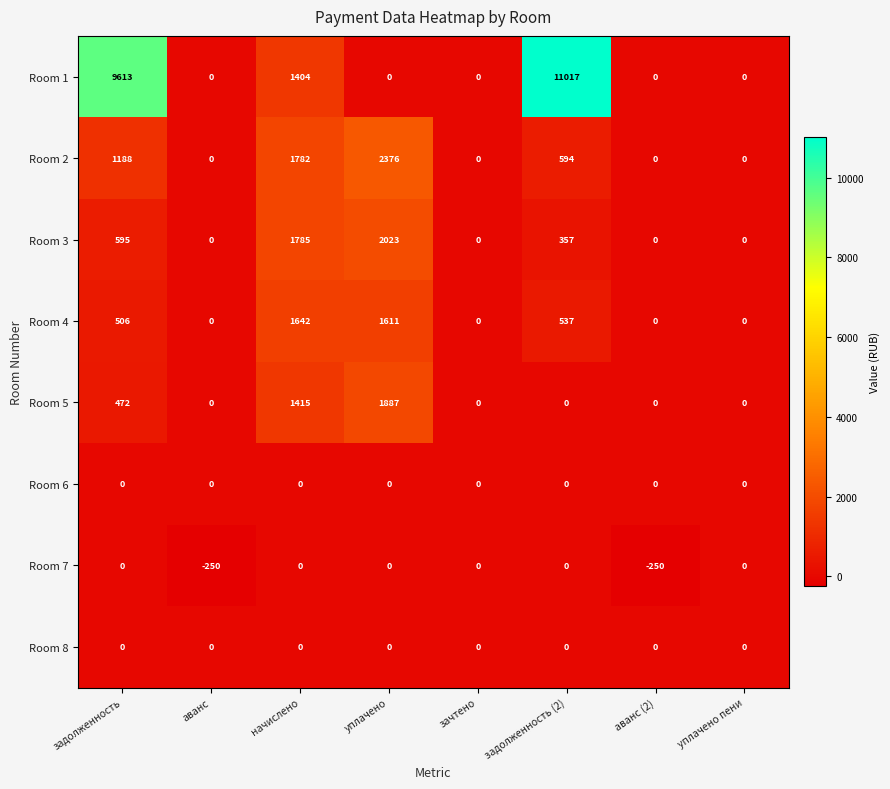

The value of Room 7 at зачтено is 0. True or false?

True